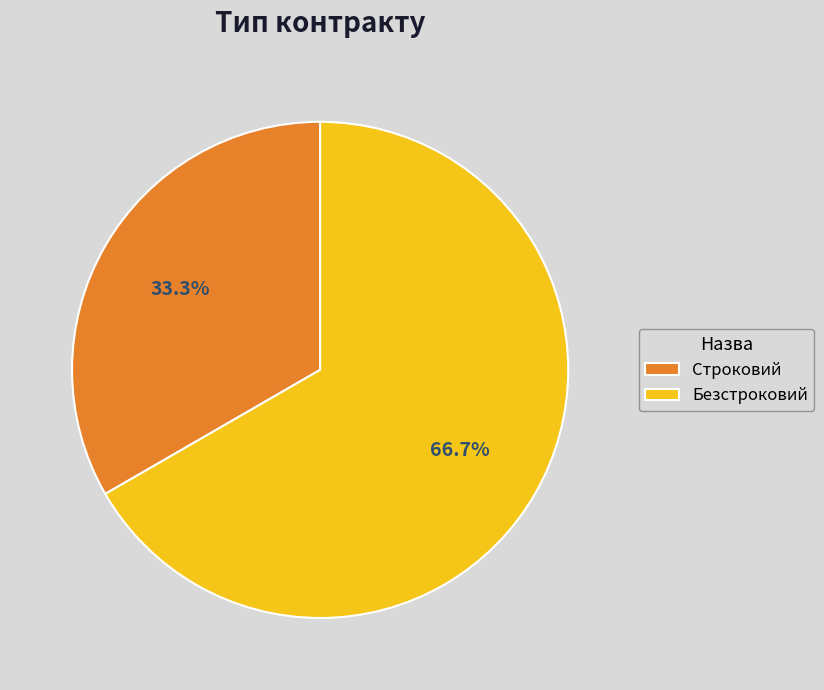

How many segments does this pie chart have?

2